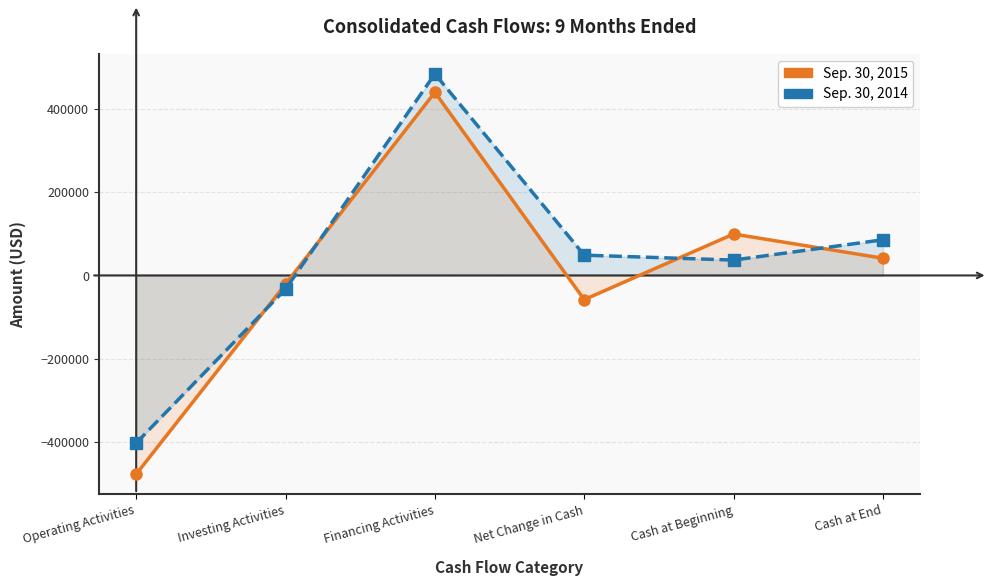

Which series has the largest total across all categories?

Sep. 30, 2014